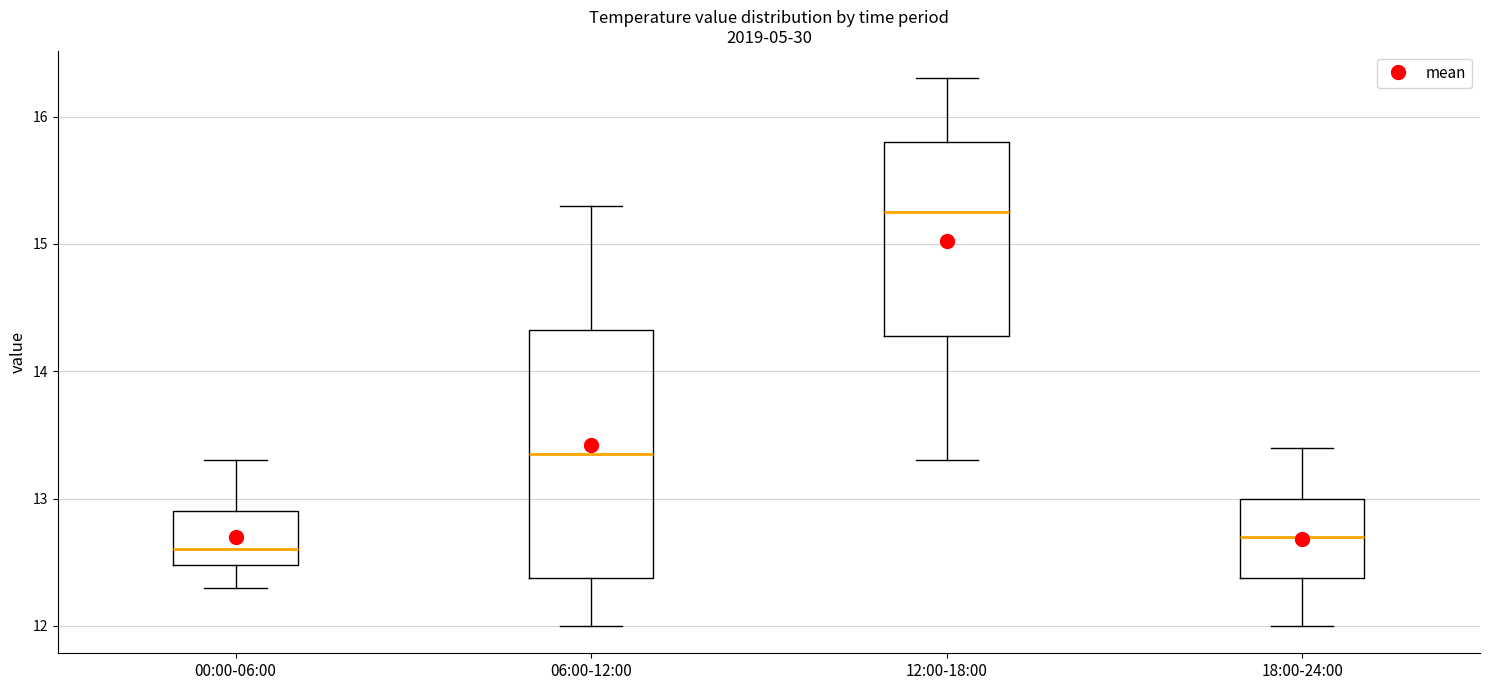

Which box is the tallest, from its lower edge to its upper edge?

06:00-12:00